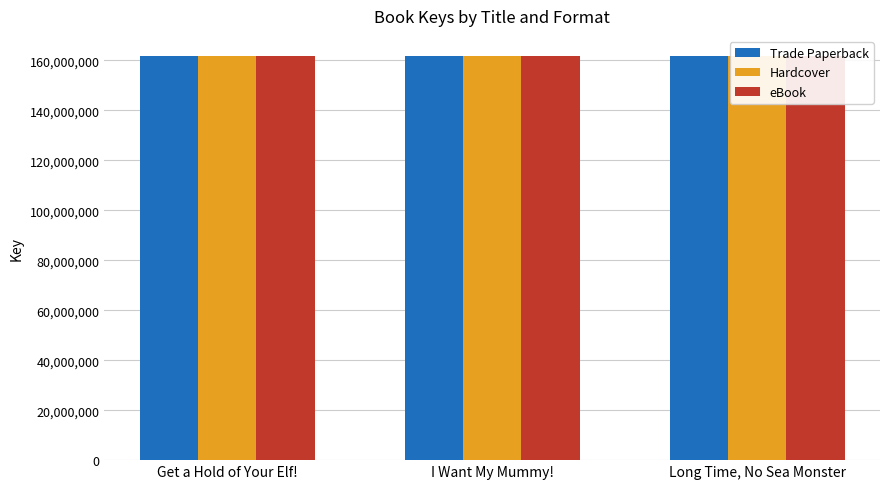

Is it true that eBook equals 279173746 at Long Time, No Sea Monster?

False